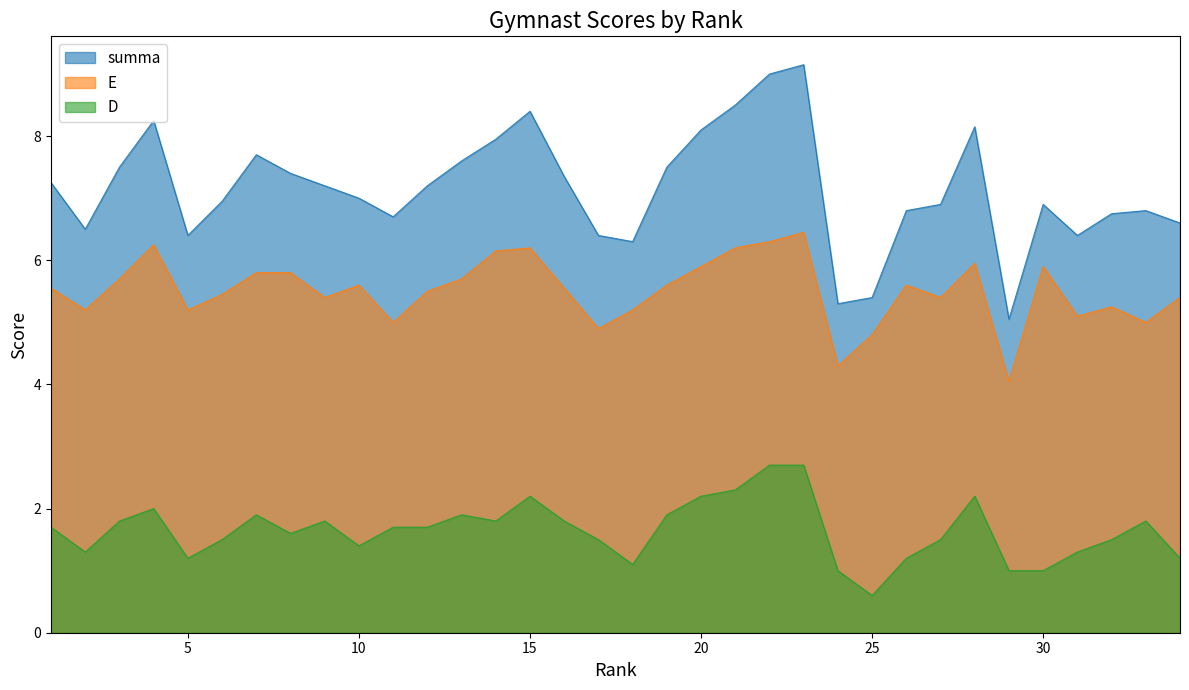

The value of E at 5 is 3.3. True or false?

False